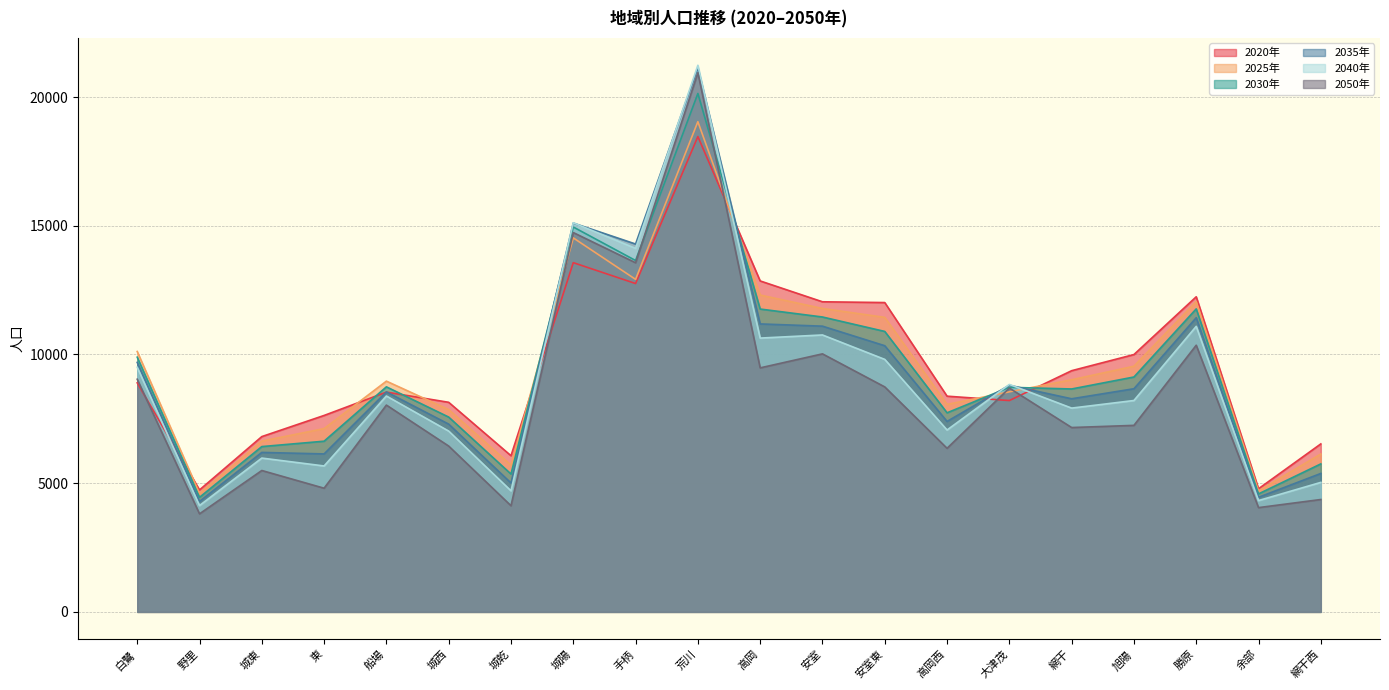

What is the sum of all 2025年 values?

191086